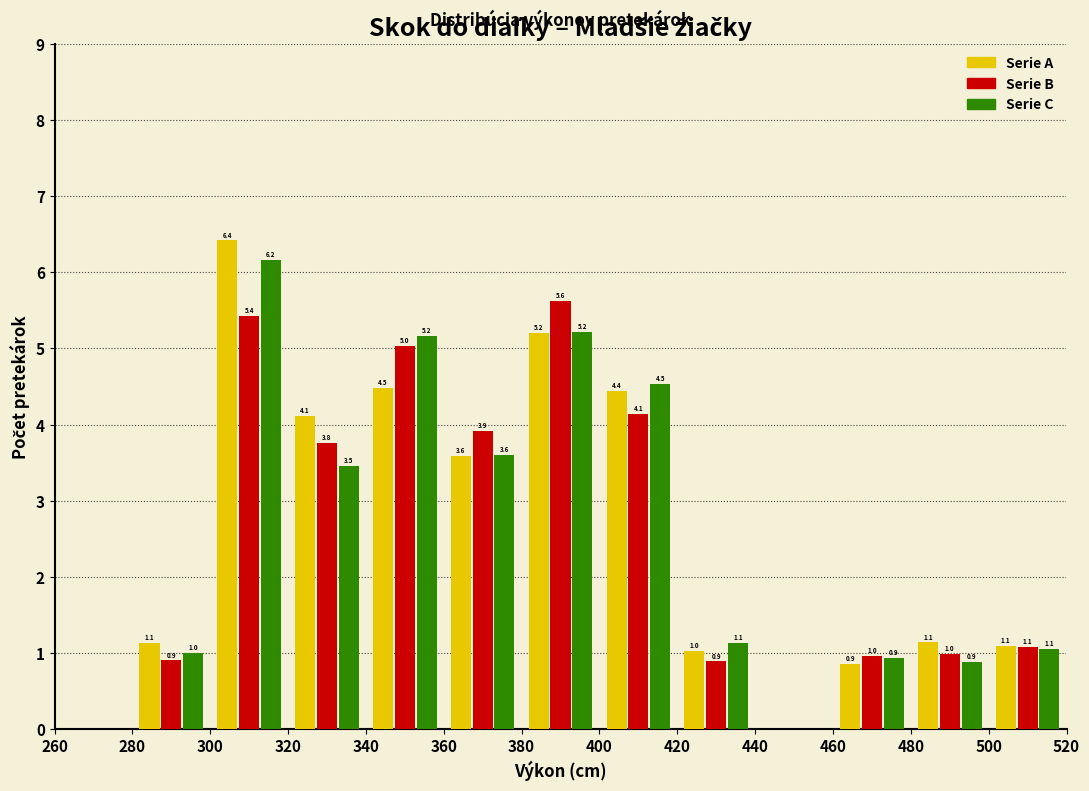

In the Serie A series, which range on the x-axis has the tallest bar?

300 to 320